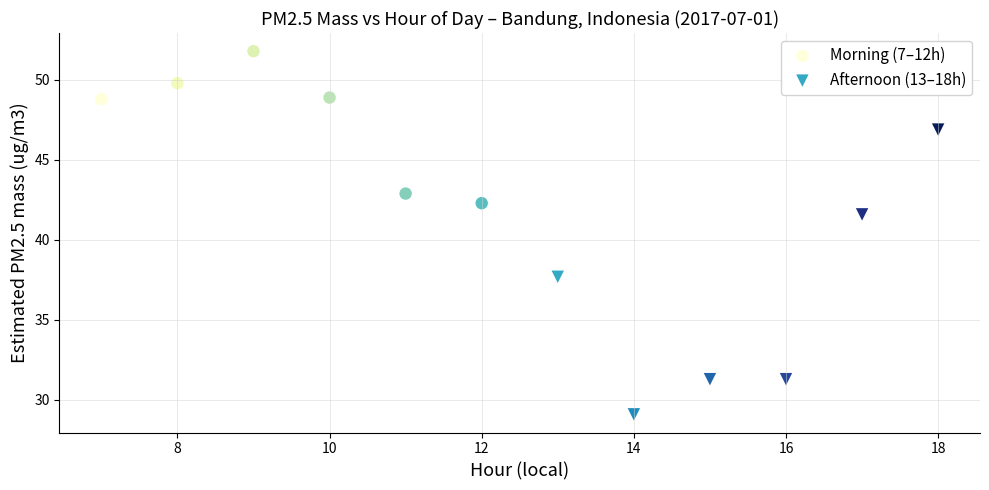

Which series reaches the maximum Y coordinate?

Morning (7–12h)